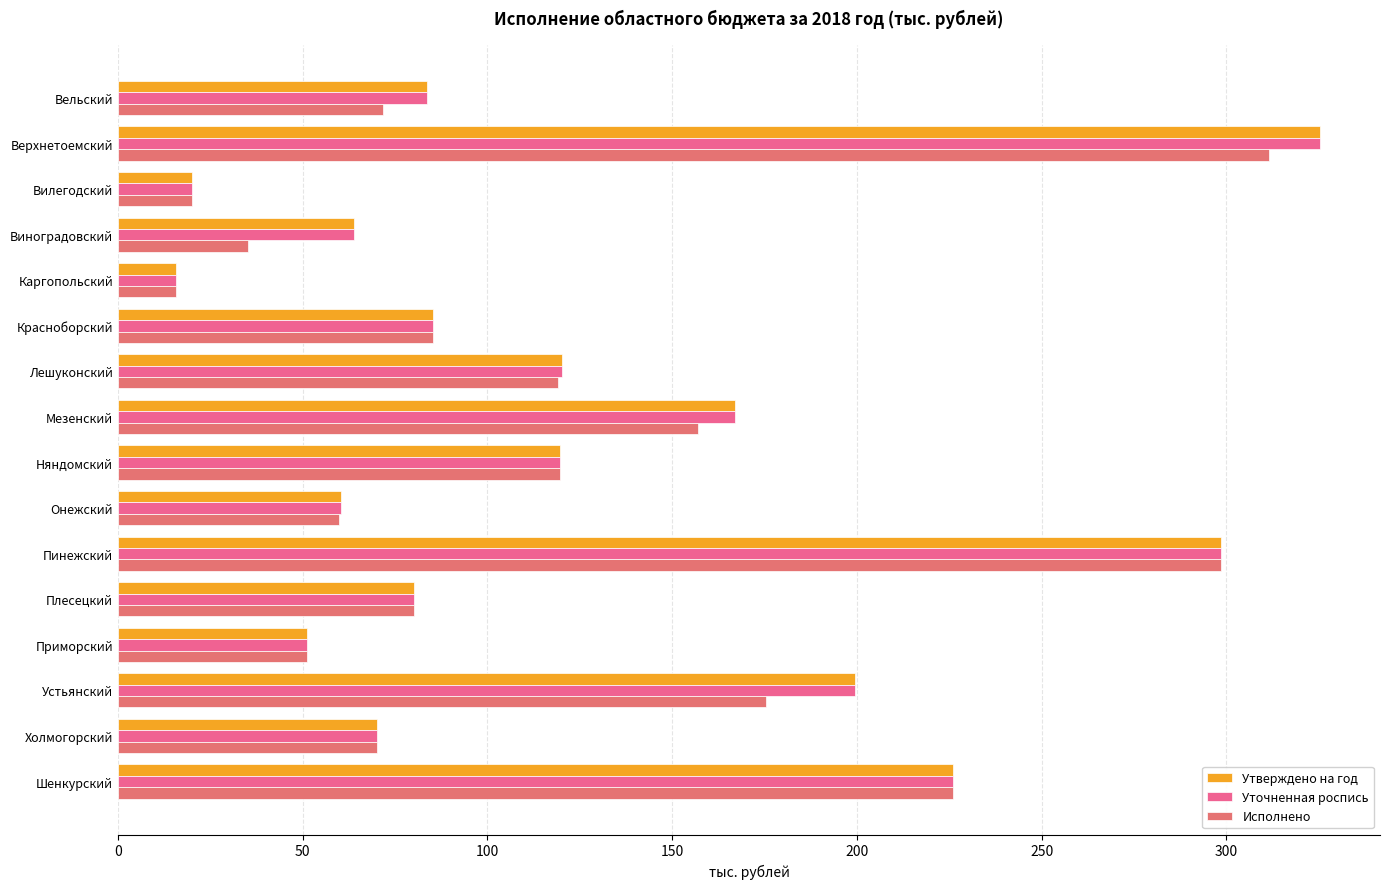

At which label is Утверждено на год closest to 170?

Мезенский